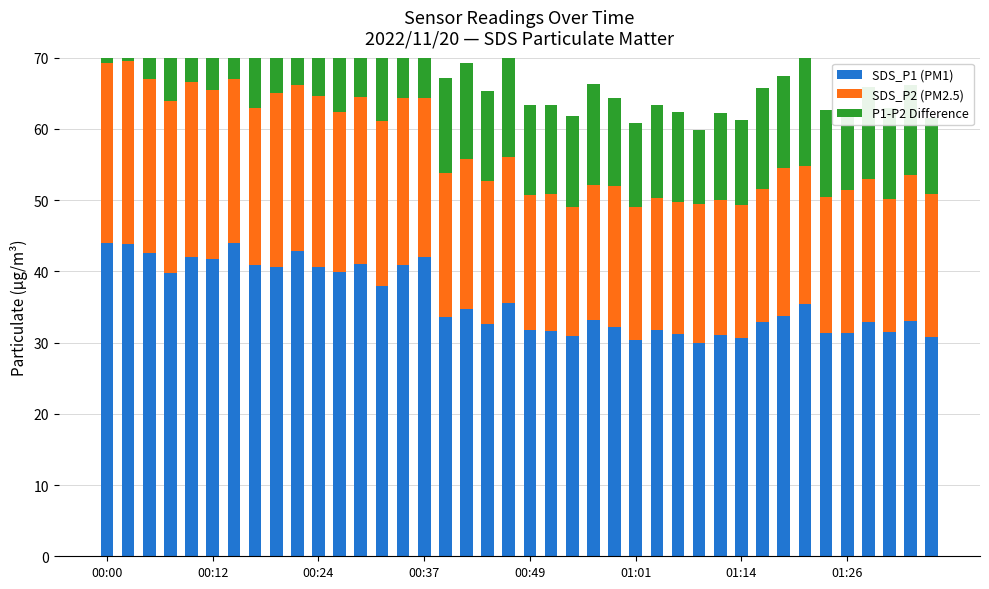

Is it true that P1-P2 Difference equals 18.6 at 24?

False